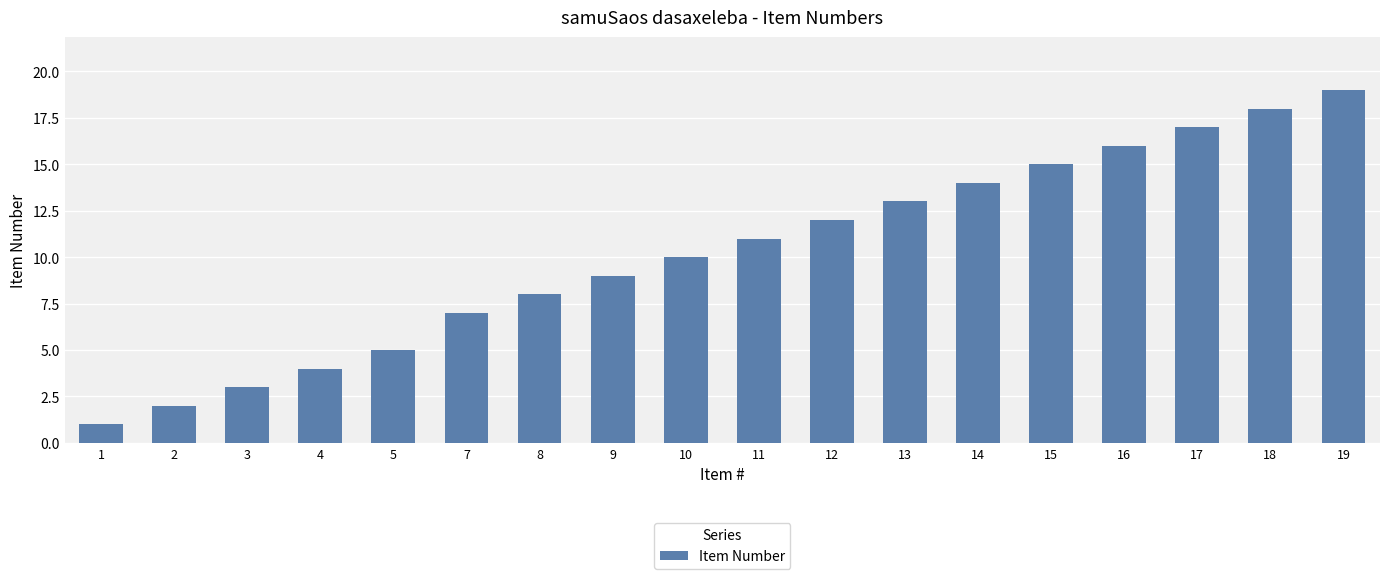

Which label corresponds to the smallest value in the chart?

1